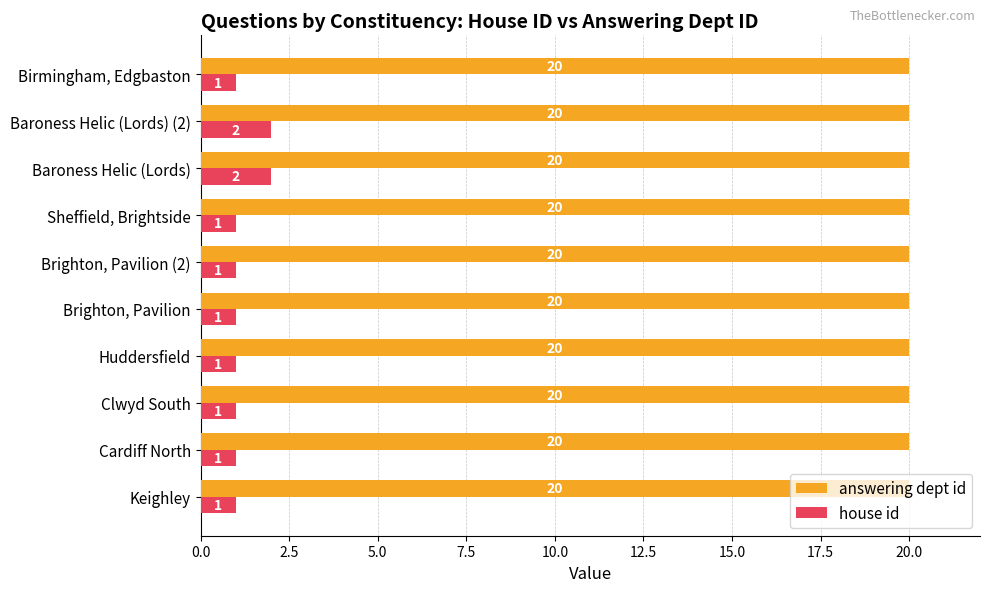

List the series in order of their peak value, lowest first.

house id, answering dept id